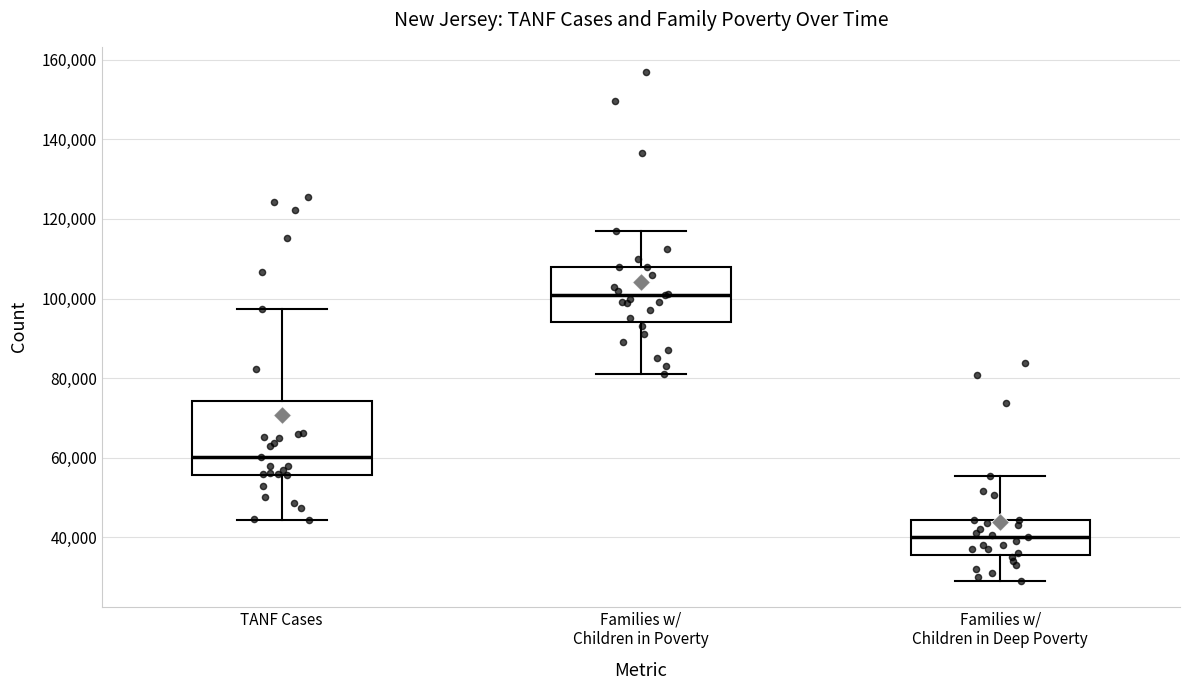

Reading left to right, transcribe this box plot: for each box, give where its median line is, the range the box spans, and where its two whiskers end, as read against the y-axis. The values are not printed on the chart, so give them approximately, as read against the axis.

TANF Cases: median 60000, box 56000 to 74000, whiskers 44000 to 98000
Families w/ Children in Poverty: median 102000, box 94000 to 108000, whiskers 82000 to 116000
Families w/ Children in Deep Poverty: median 40000, box 36000 to 44000, whiskers 30000 to 56000